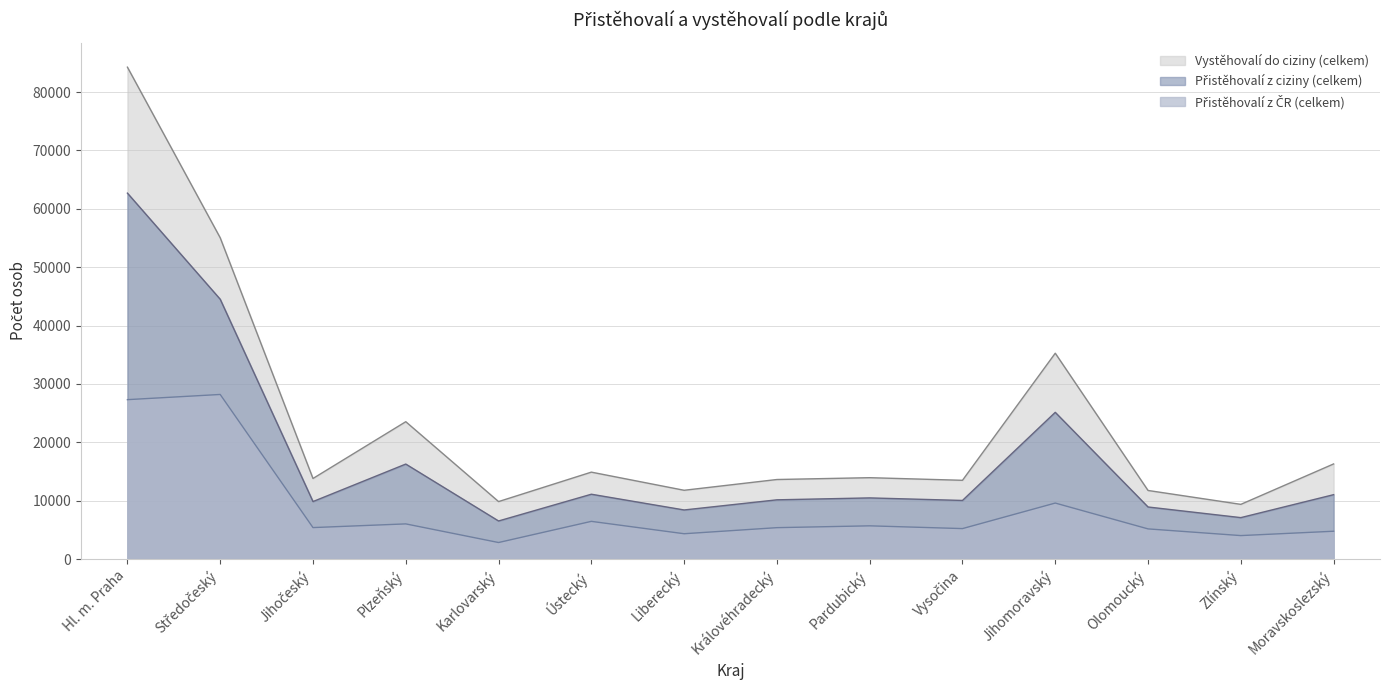

True or false: Přistěhovalí z ČR (celkem) and Přistěhovalí z ciziny (celkem) intersect in this chart.

False